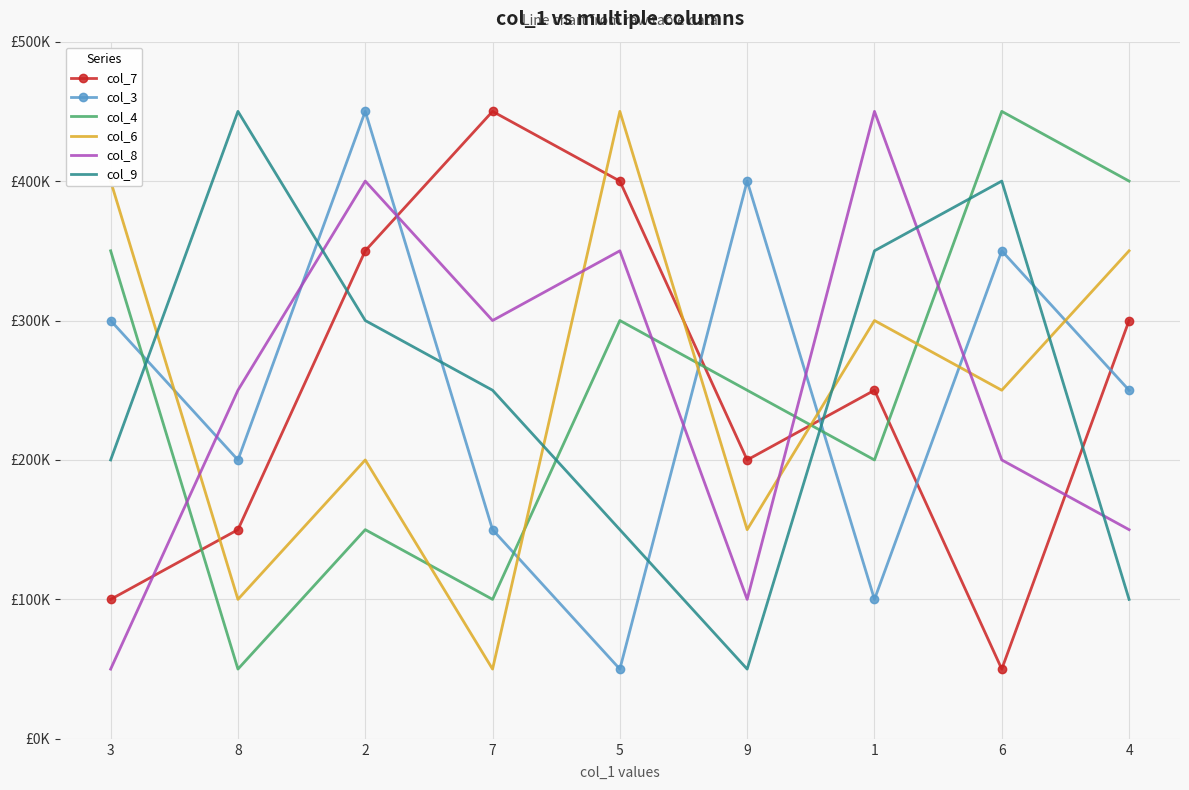

What are all the series names shown in the legend?

col_7, col_3, col_4, col_6, col_8, col_9